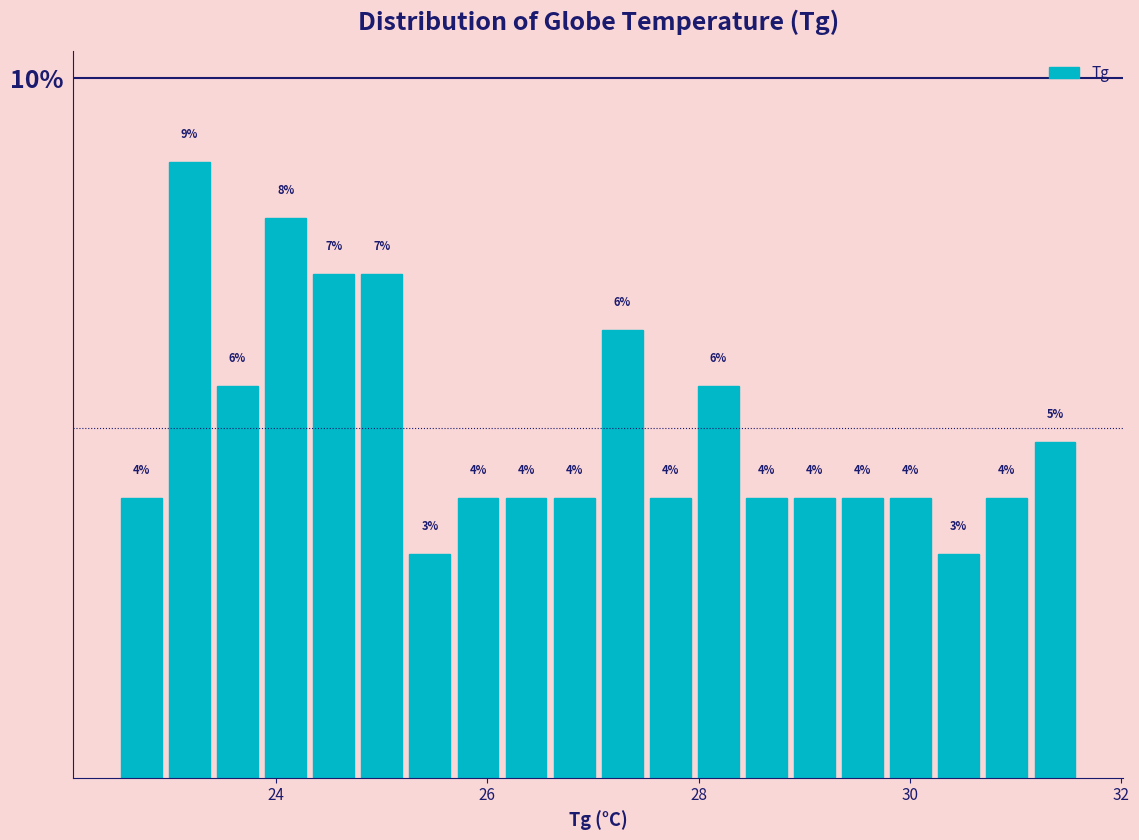

Around what value on the x-axis is the tallest bar? Give the approximate position of its centre, as read against the axis.

23.2